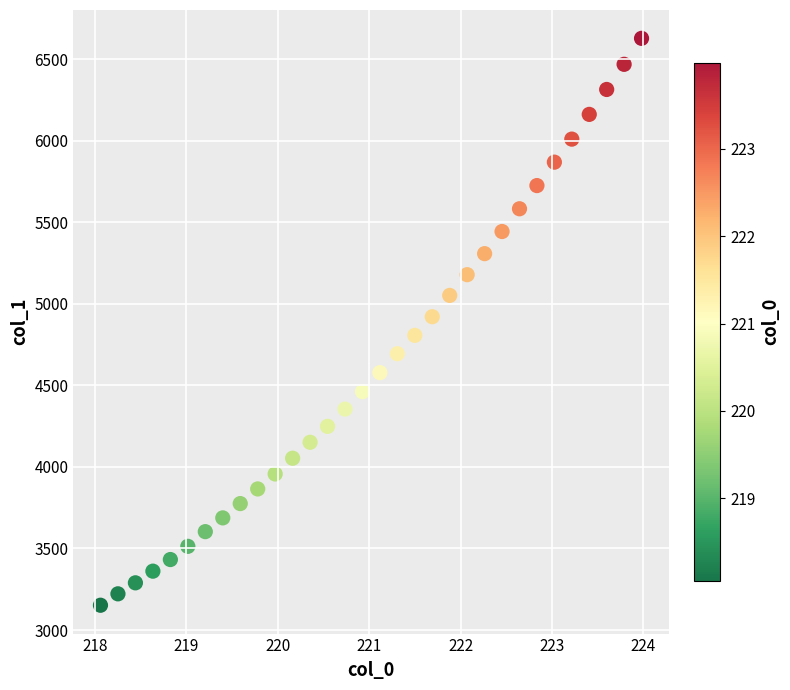

What is the range of X values (max minus min)?

5.9